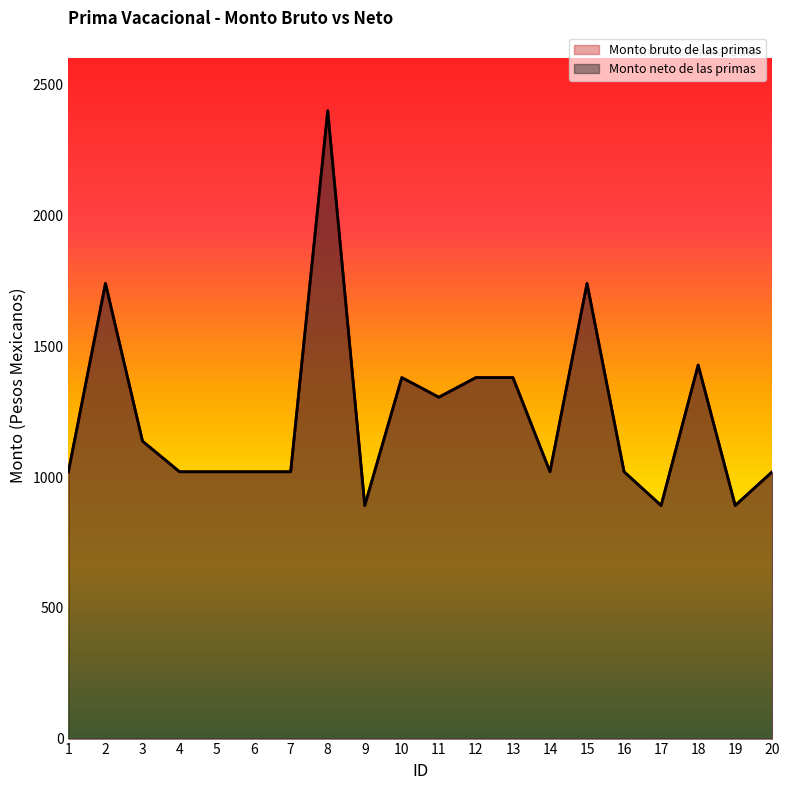

At which label does Monto bruto de las primas first exceed 1020?

2